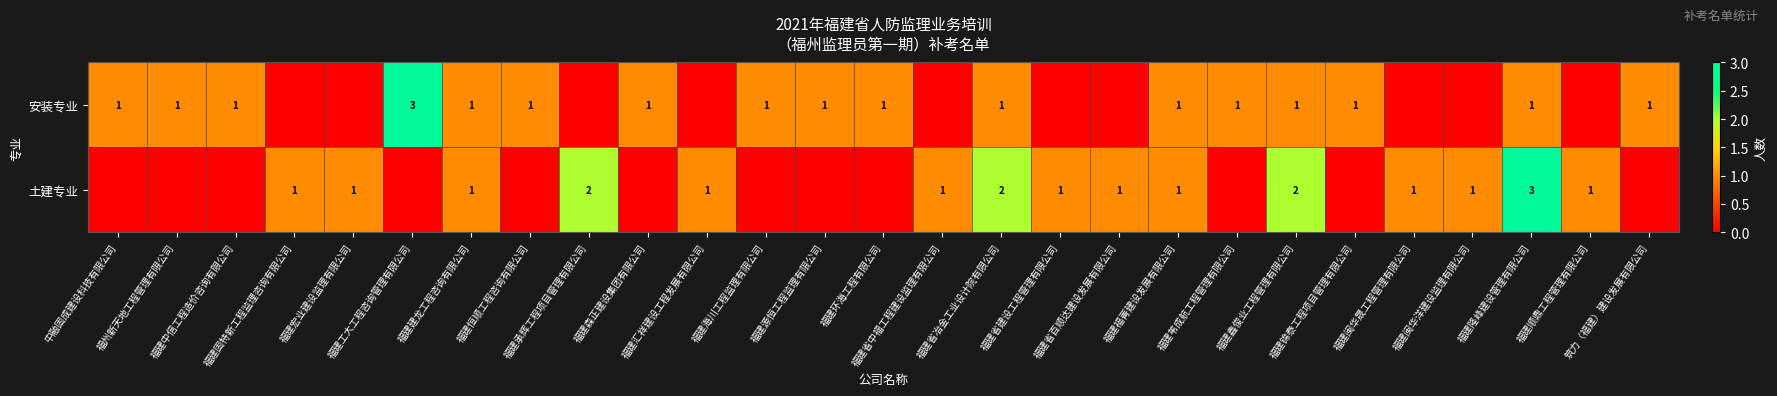

List the series in order of their peak value, lowest first.

安装专业, 土建专业